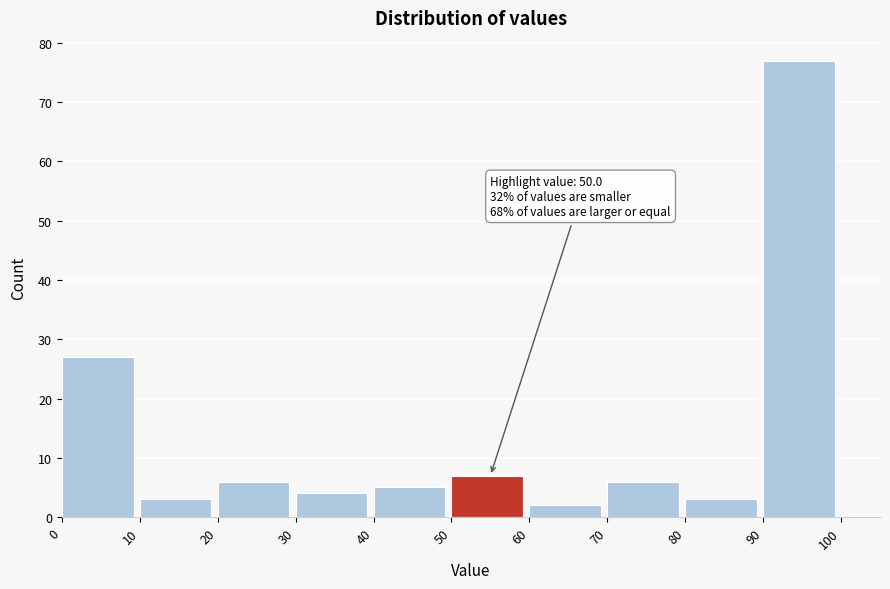

Which range on the x-axis has the tallest bar?

90 to 100